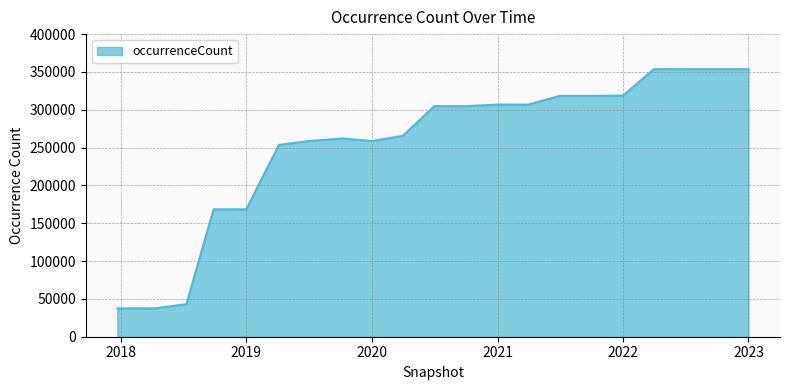

What is the smallest value displayed?

37468